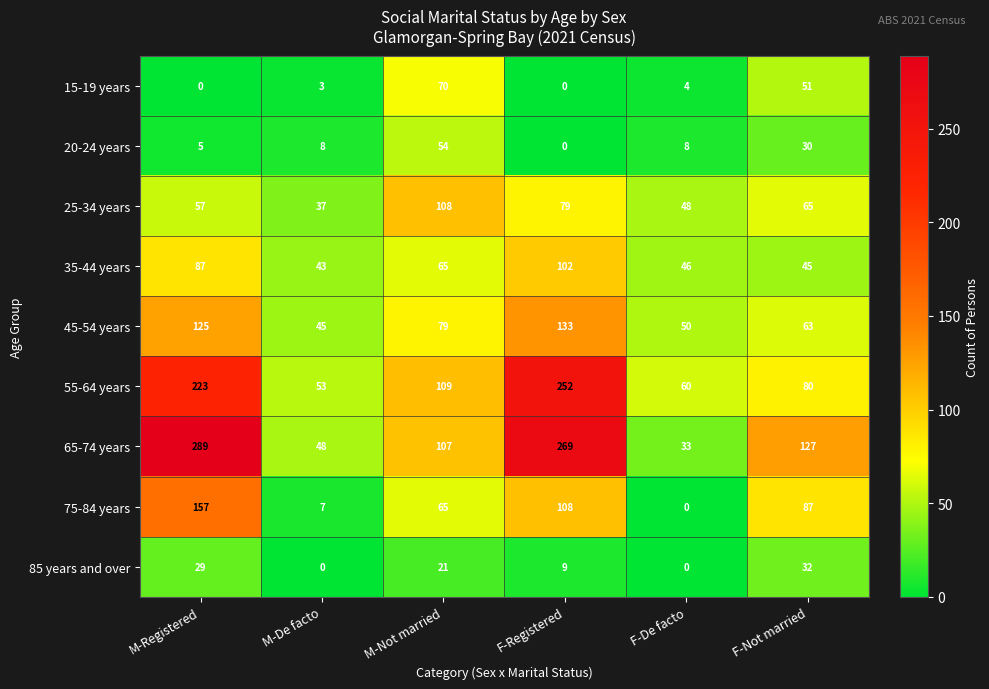

Which series has the largest total across all categories?

65-74 years